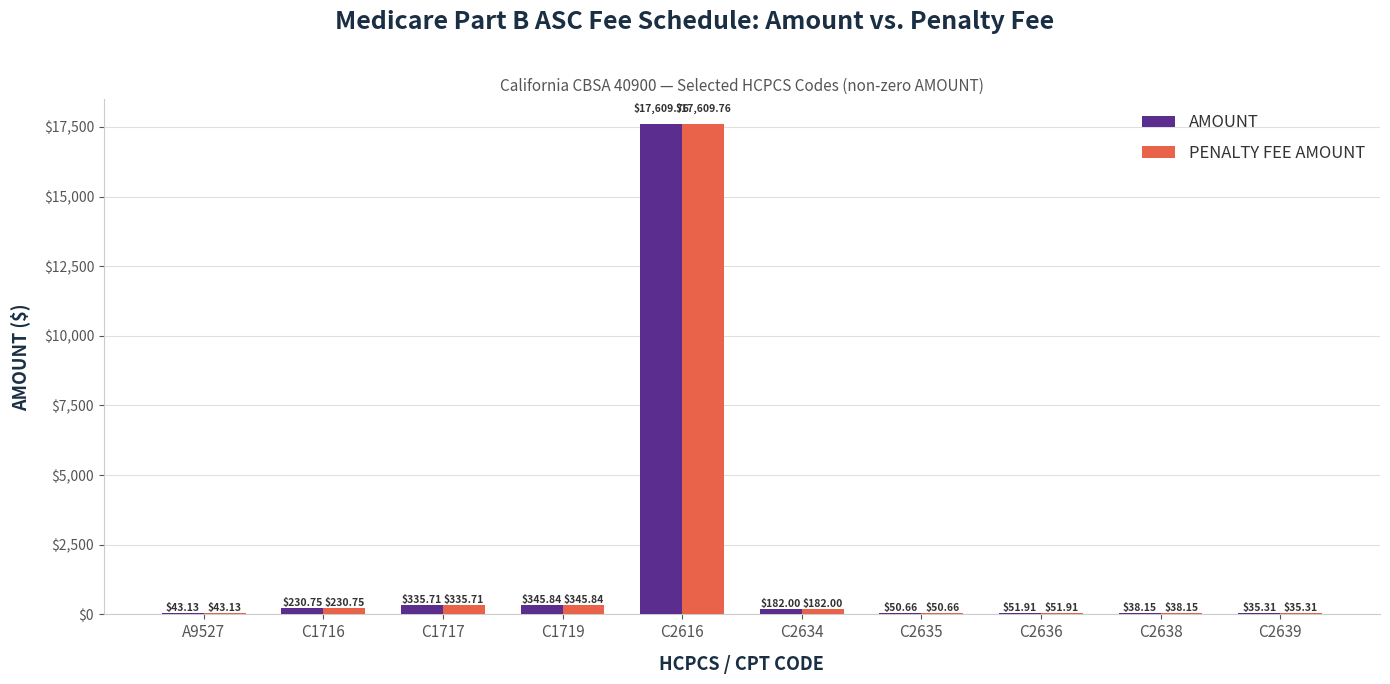

Is the value of AMOUNT at C2639 greater than the value of PENALTY FEE AMOUNT at C2616?

No